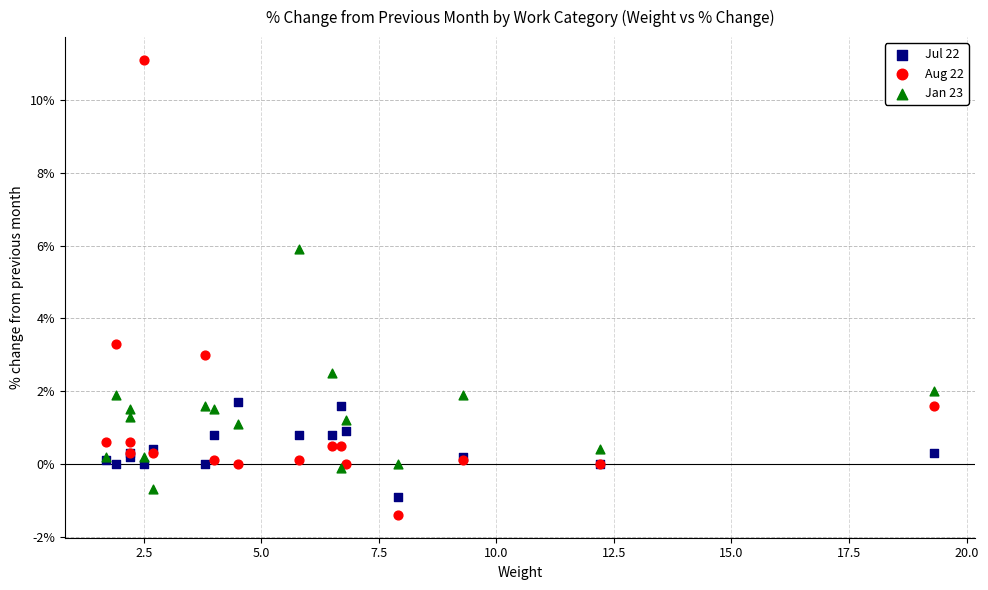

In the Aug 22 series, what Y value is closest to 4?

3.3